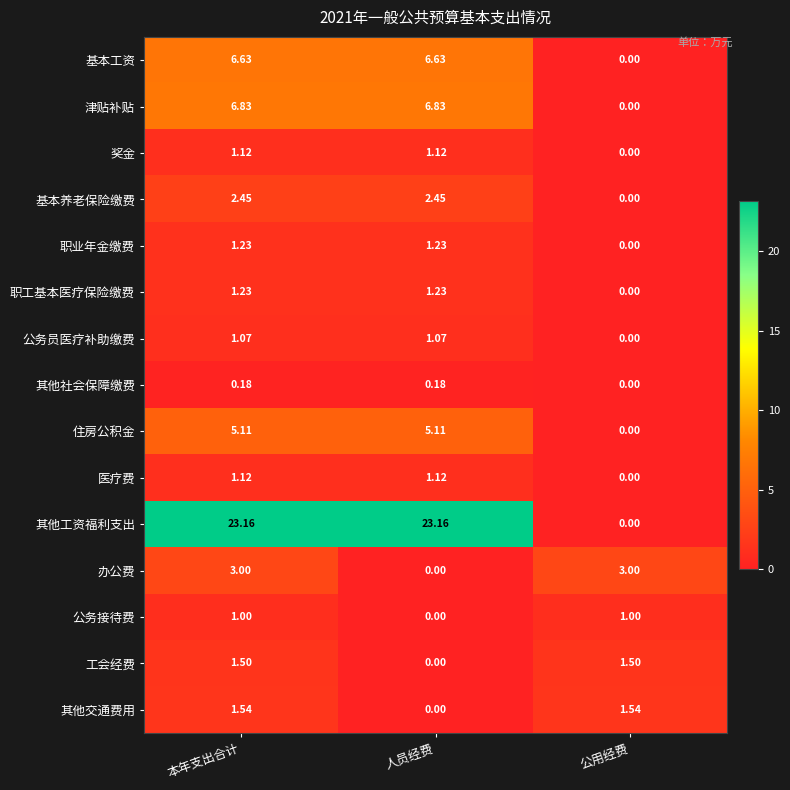

At which label is 奖金 closest to 0?

公用经费